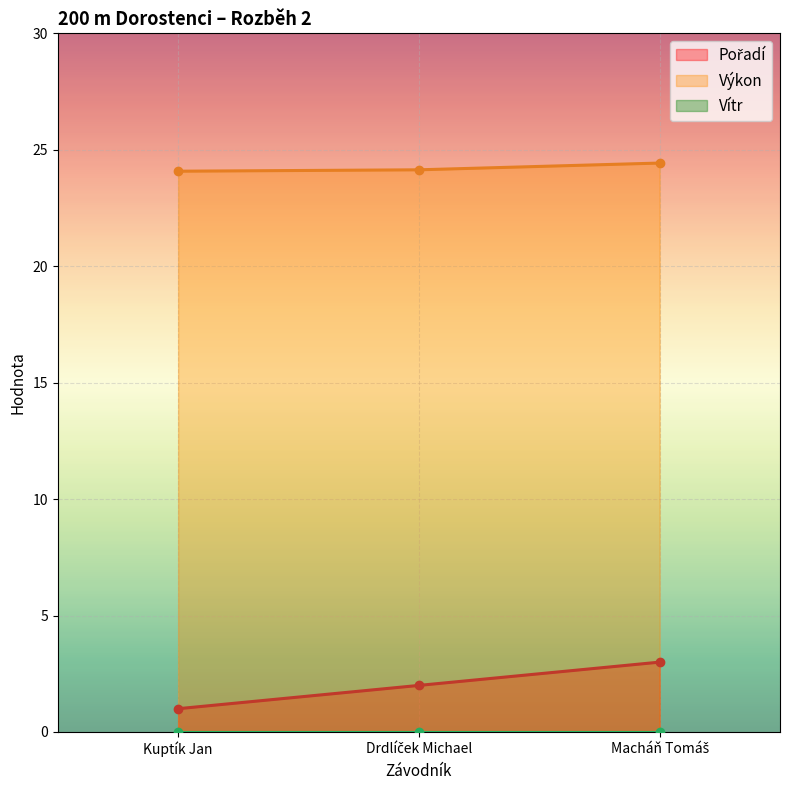

Is it true that Výkon equals 24.4 at Macháň Tomáš?

True